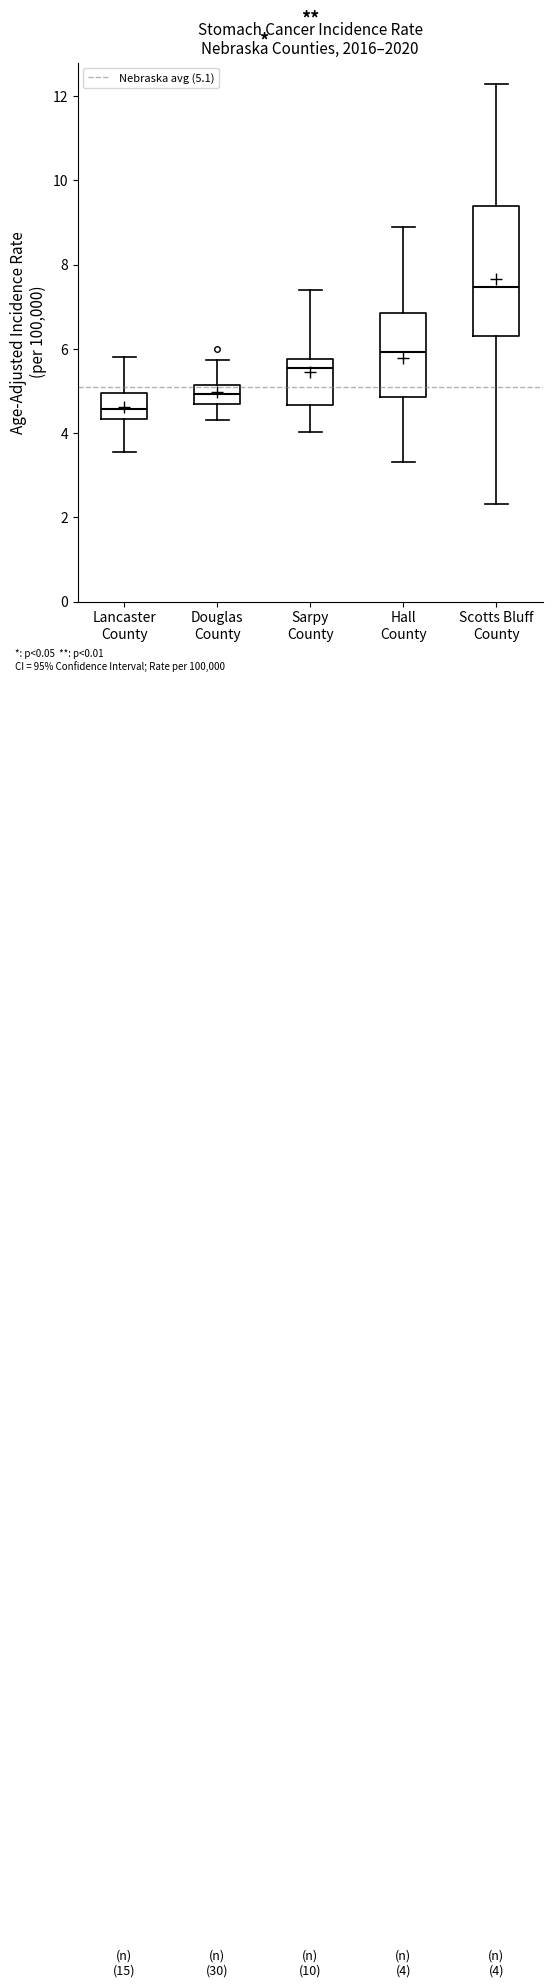

Which box has the lowest median line?

Lancaster County